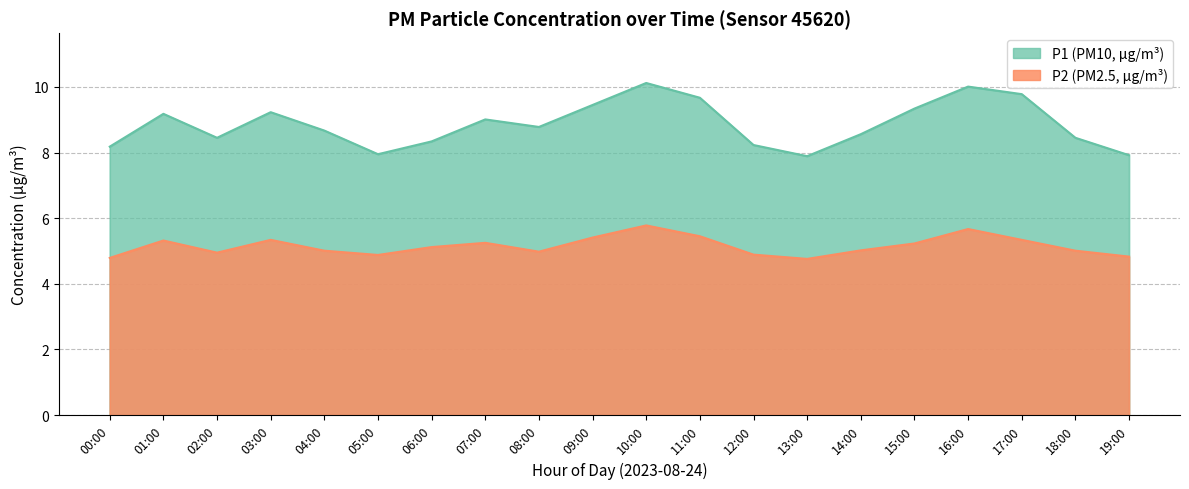

What are all the series names shown in the legend?

P1, P2